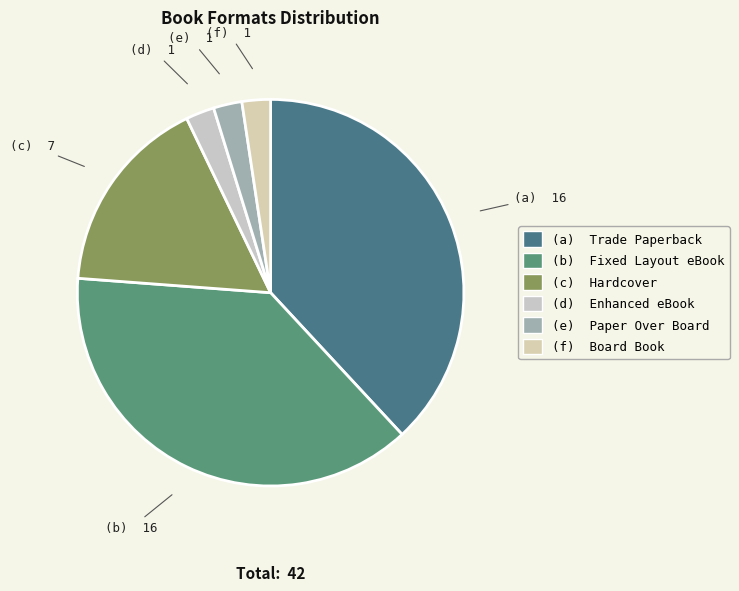

To the nearest percent, what is the average slice percentage?

17%